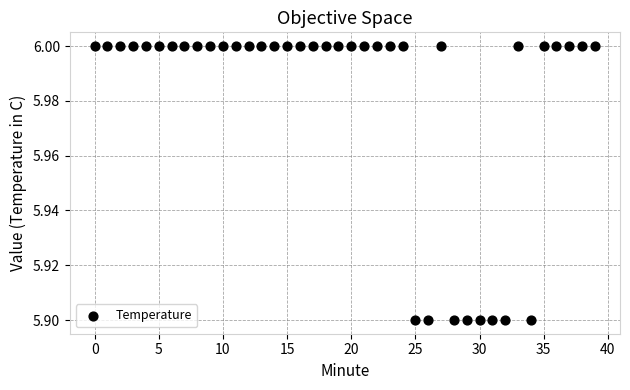

How many points are shown in the scatter plot?

40